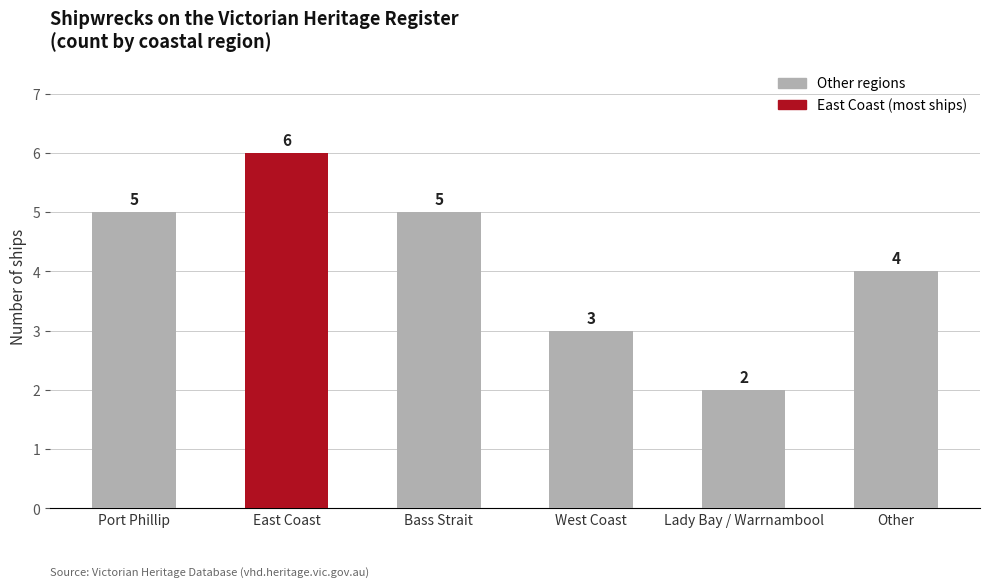

How many series are shown in this chart?

1